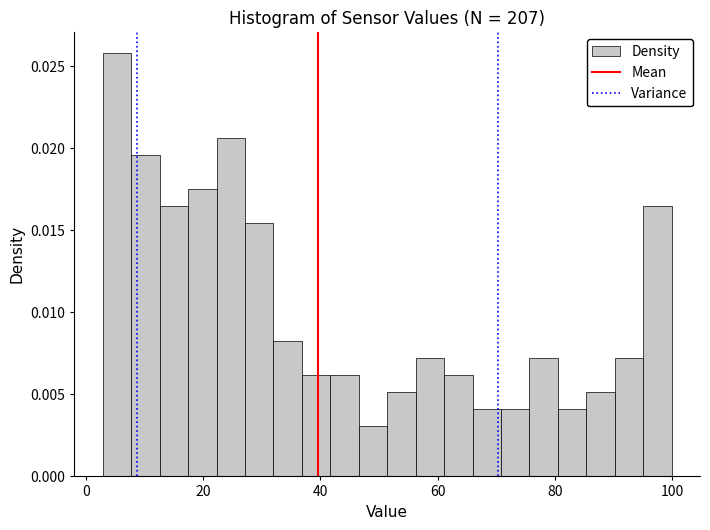

Around what value on the x-axis is the tallest bar? Give the approximate position of its centre, as read against the axis.

6